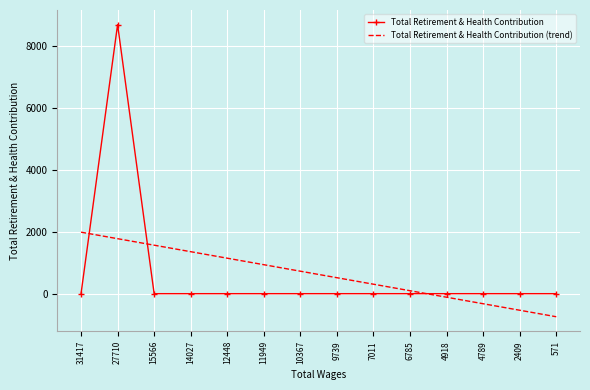

Which label corresponds to the smallest value in the chart?

571